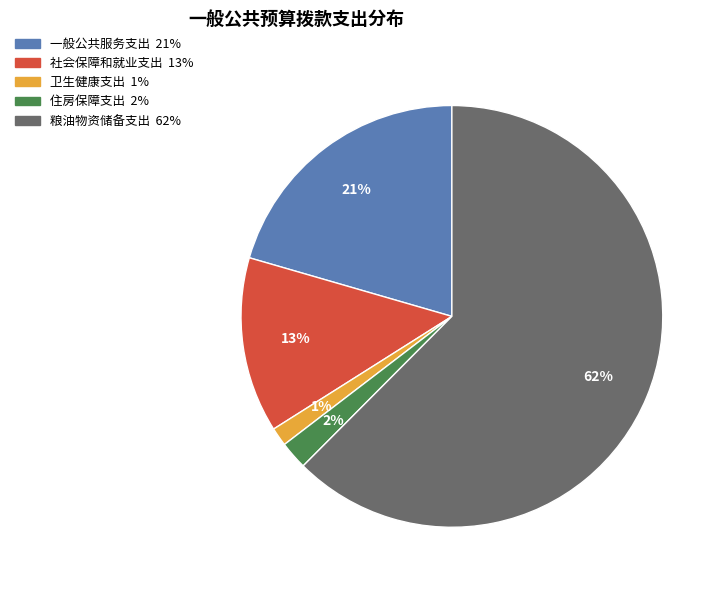

True or false: 卫生健康支出 accounts for 9% of the total.

False